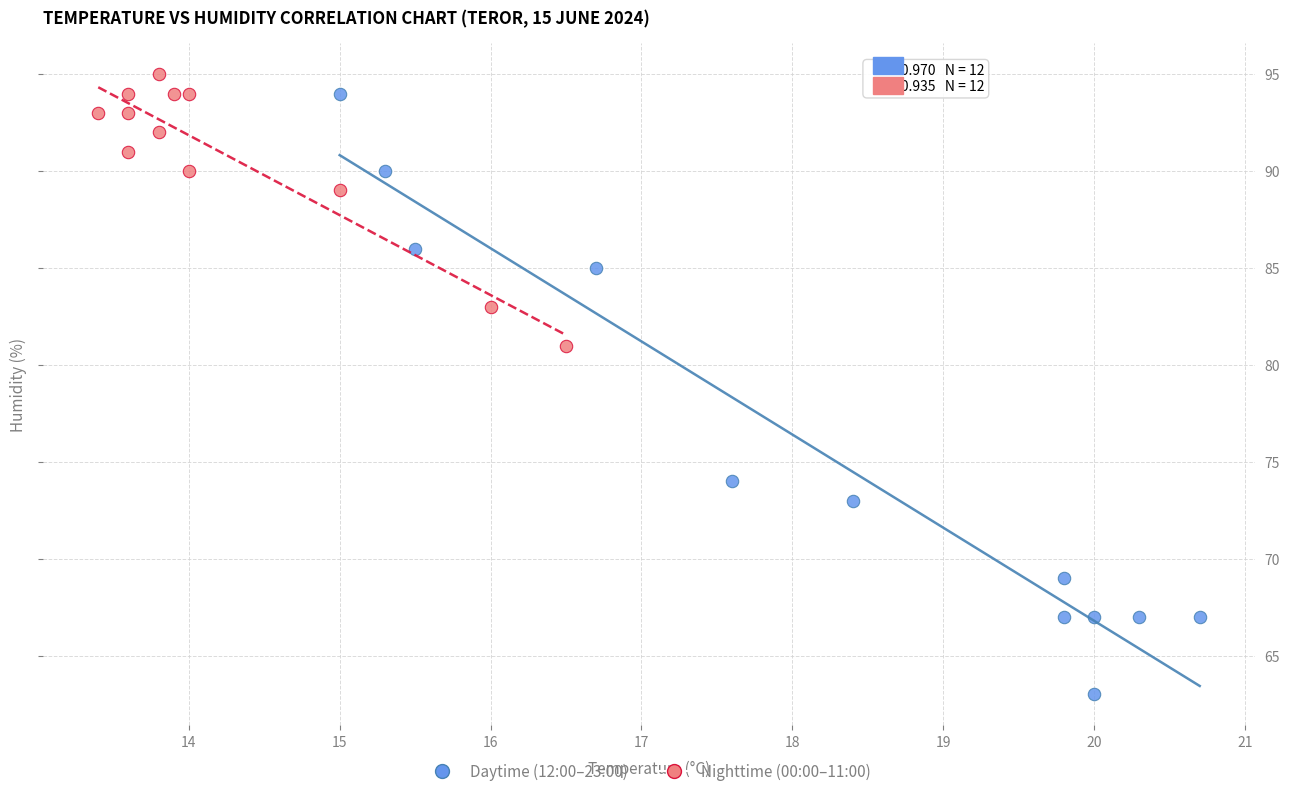

Which series reaches the minimum Y coordinate?

Daytime (12:00–23:00)